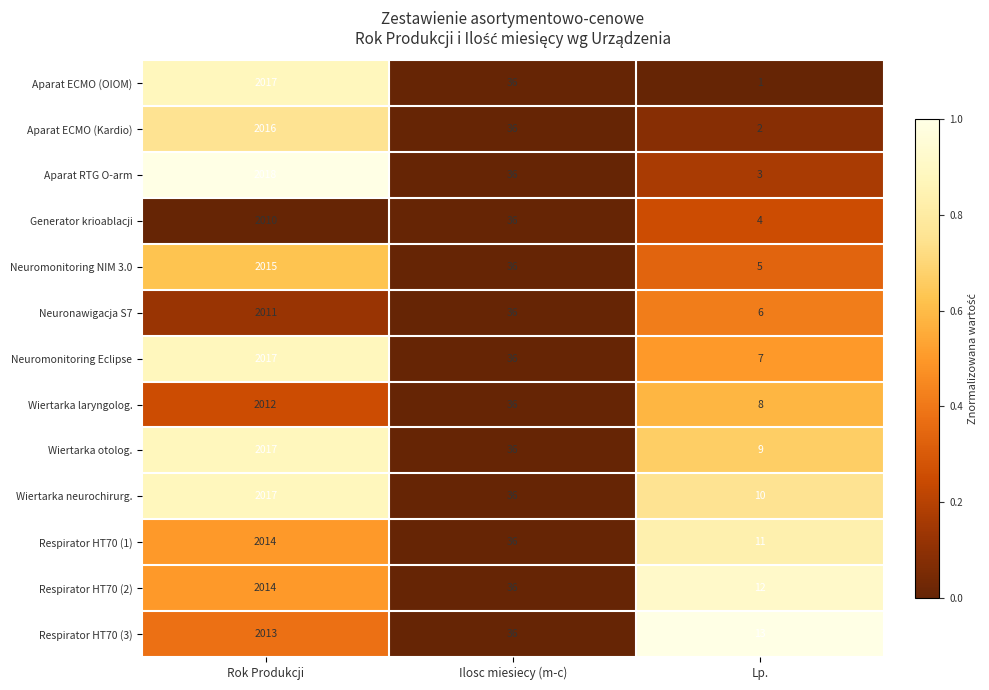

What is the approximate value of Respirator HT70 (1) at Rok Produkcji, to the nearest 50?

2000